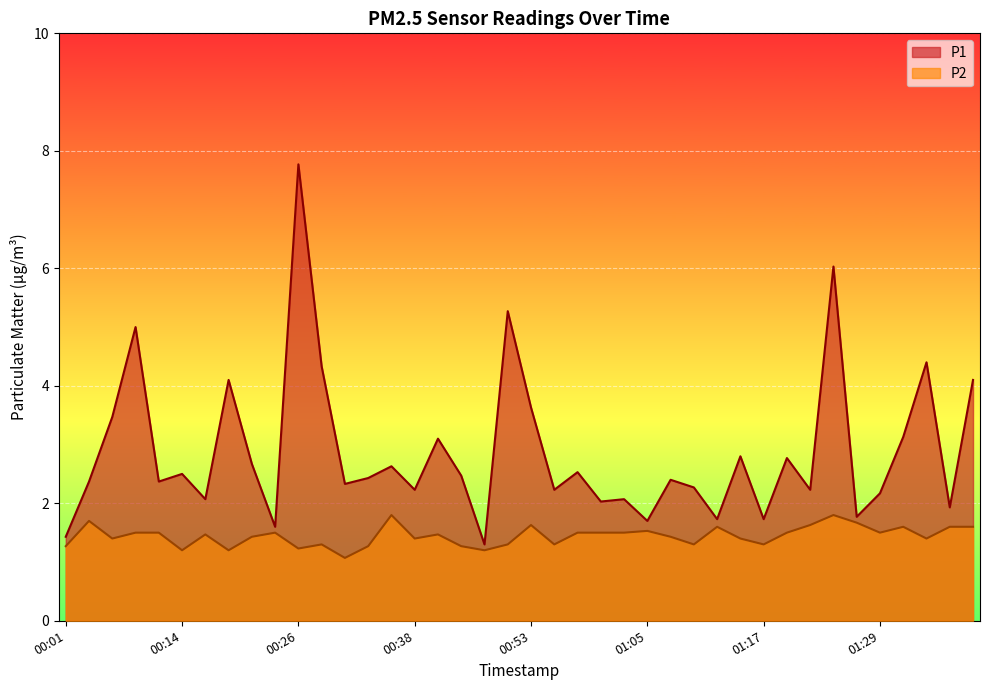

What is the value of the P2 point at the 12th from the left?

1.3